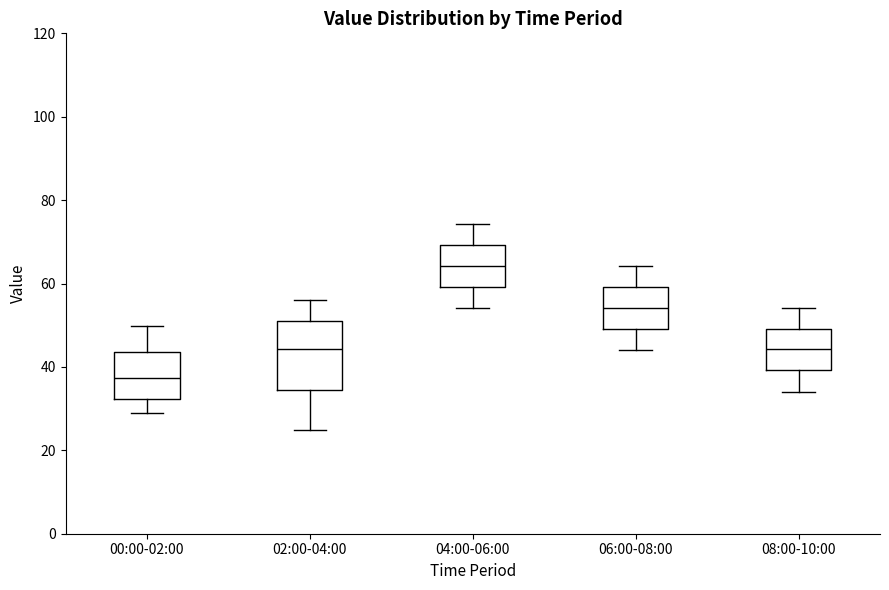

Reading left to right, transcribe this box plot: for each box, give where its median line is, the range the box spans, and where its two whiskers end, as read against the y-axis. The values are not printed on the chart, so give them approximately, as read against the axis.

00:00-02:00: median 38, box 32 to 44, whiskers 28 to 50
02:00-04:00: median 44, box 34 to 52, whiskers 24 to 56
04:00-06:00: median 64, box 60 to 70, whiskers 54 to 74
06:00-08:00: median 54, box 50 to 60, whiskers 44 to 64
08:00-10:00: median 44, box 40 to 50, whiskers 34 to 54